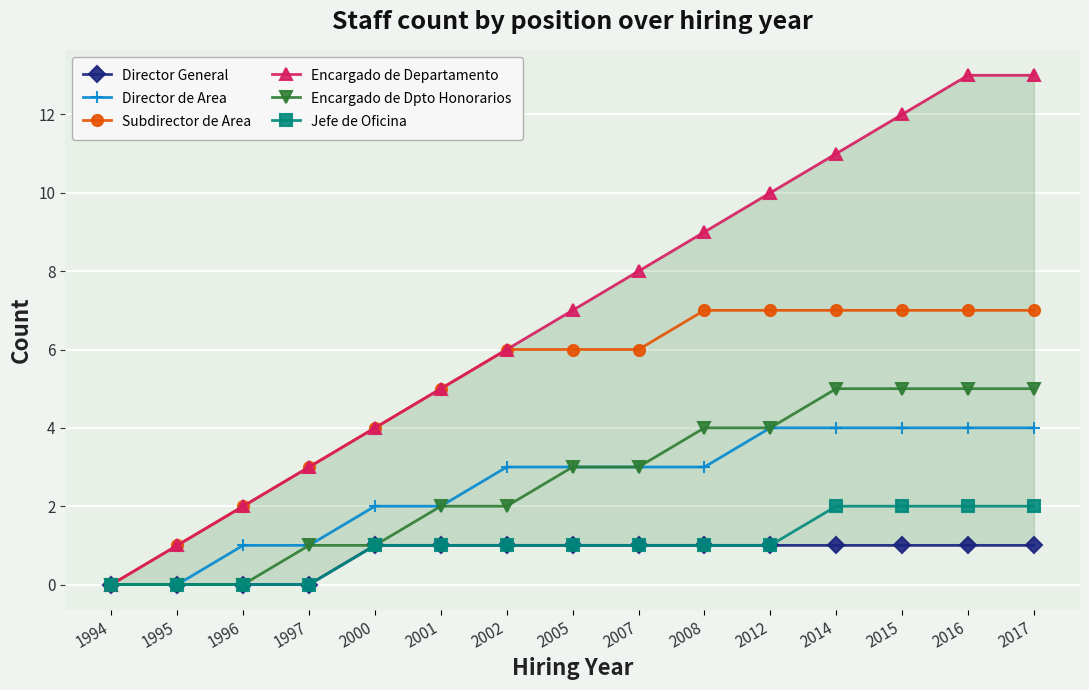

Reading left to right, what are all the values shown in this chart?

Director General: 0	0	0	0	1	1	1	1	1	1	1	1	1	1	1
Director de Area: 0	0	1	1	2	2	3	3	3	3	4	4	4	4	4
Subdirector de Area: 0	1	2	3	4	5	6	6	6	7	7	7	7	7	7
Encargado de Departamento: 0	1	2	3	4	5	6	7	8	9	10	11	12	13	13
Encargado de Dpto Honorarios: 0	0	0	1	1	2	2	3	3	4	4	5	5	5	5
Jefe de Oficina: 0	0	0	0	1	1	1	1	1	1	1	2	2	2	2